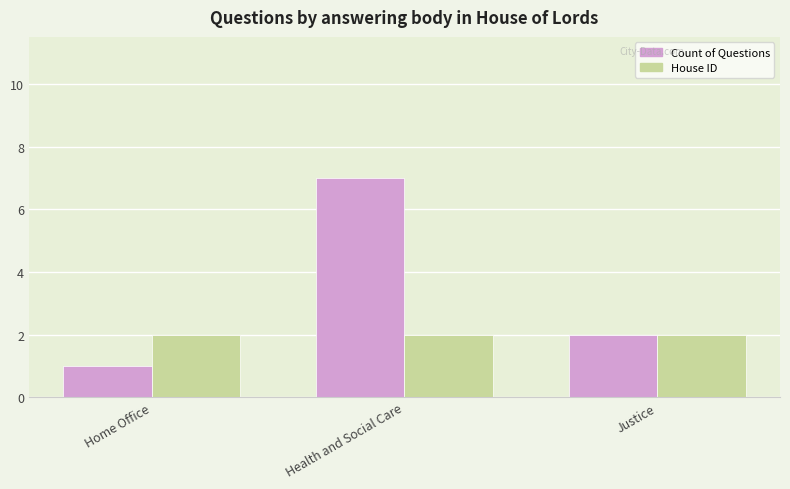

How many categories are shown in the chart?

3